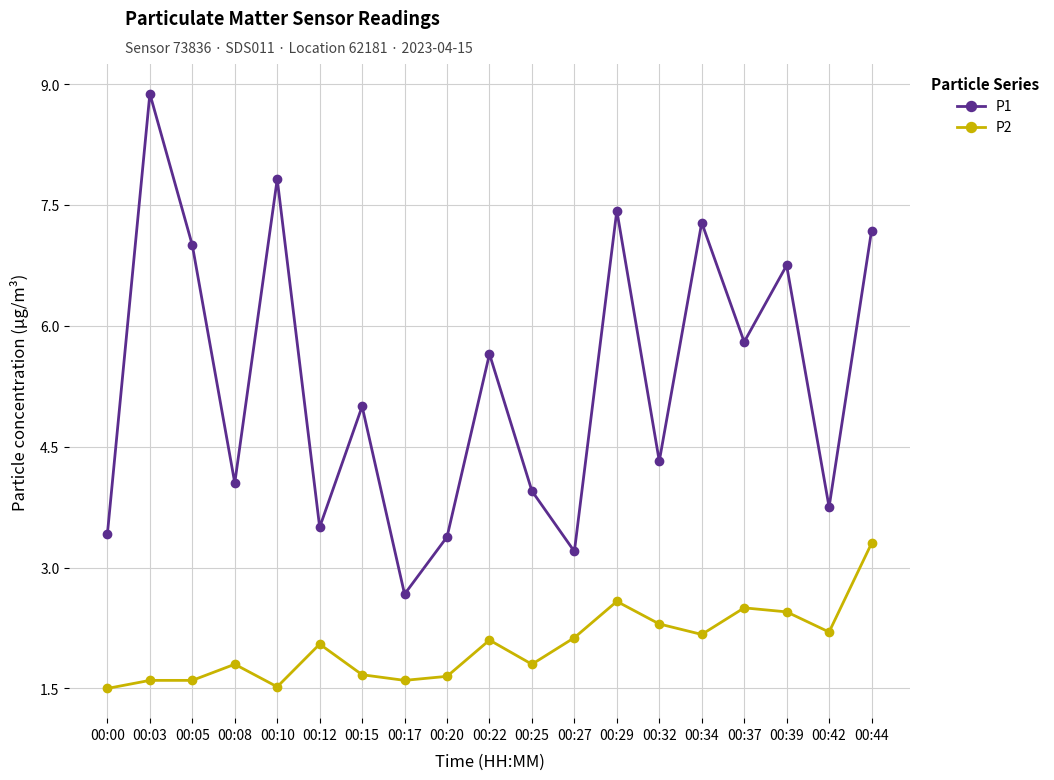

True or false: P2 has a value of 1.3 at 00:44.

False